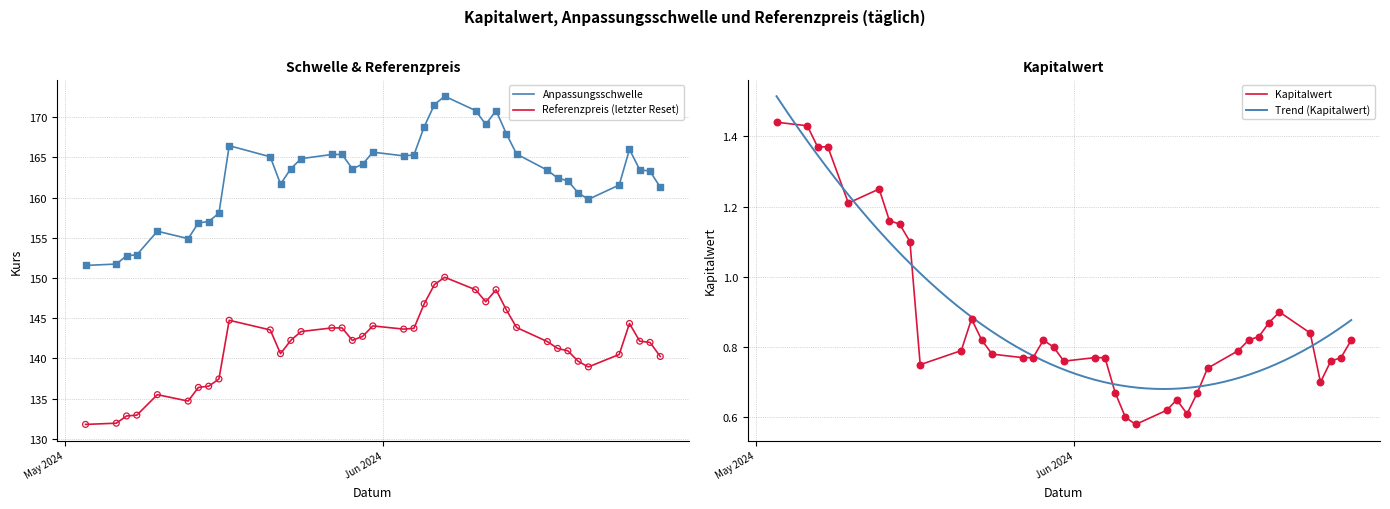

What is the highest value of the Anpassungsschwelle series?

172.6